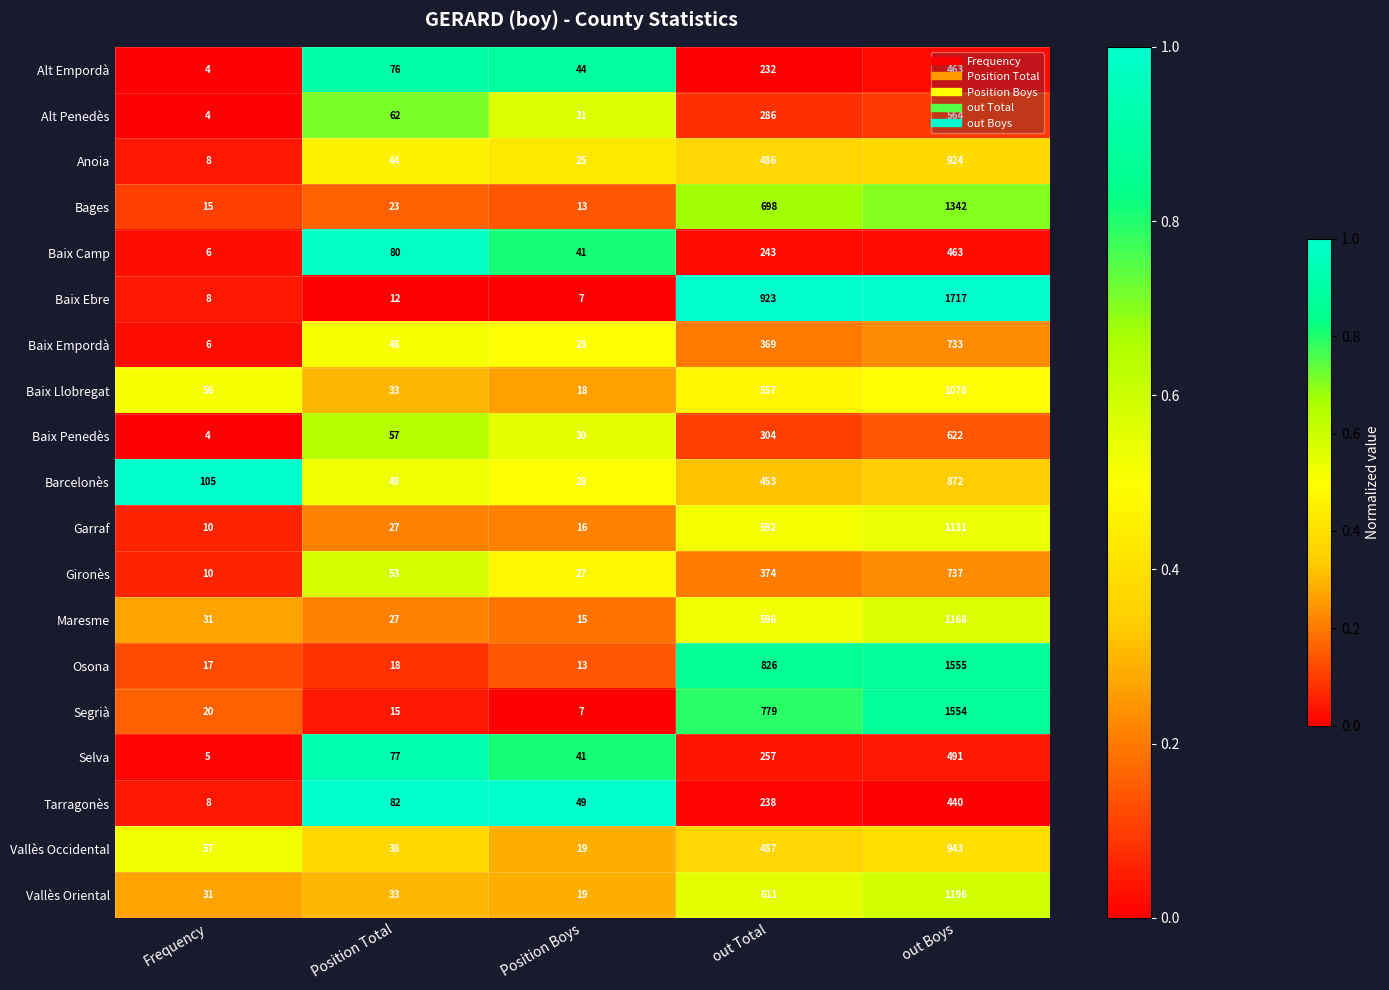

What is the smallest value displayed?

4